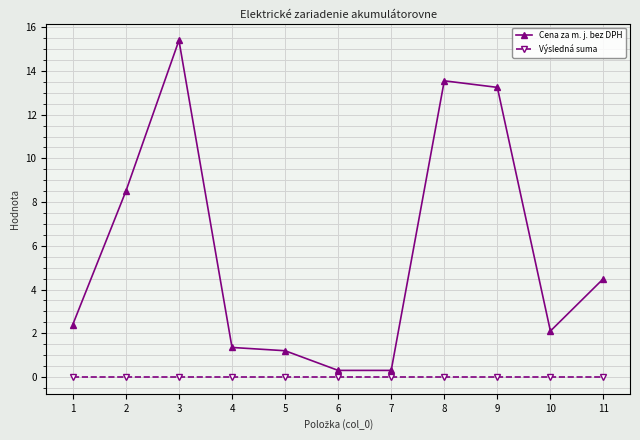

What is the difference between the highest and lowest values at 11?

4.5